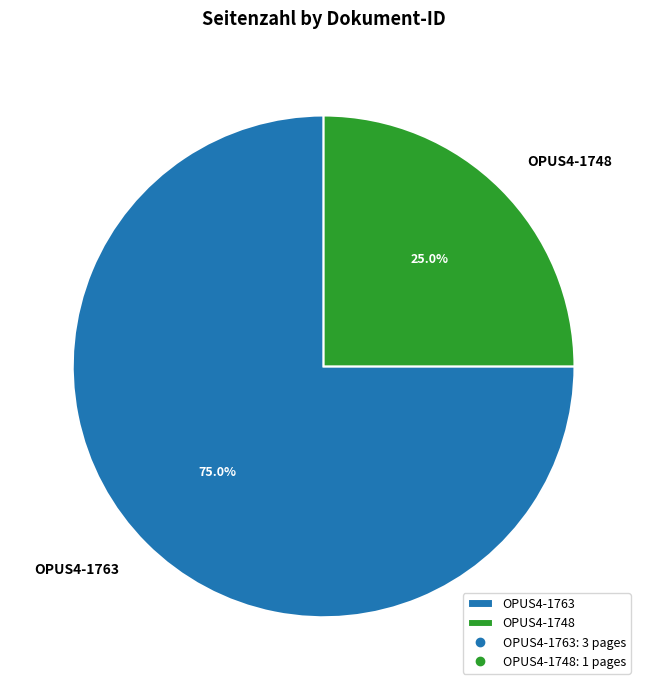

What is the ratio of the value at OPUS4-1763 to the value at OPUS4-1748?

3.0